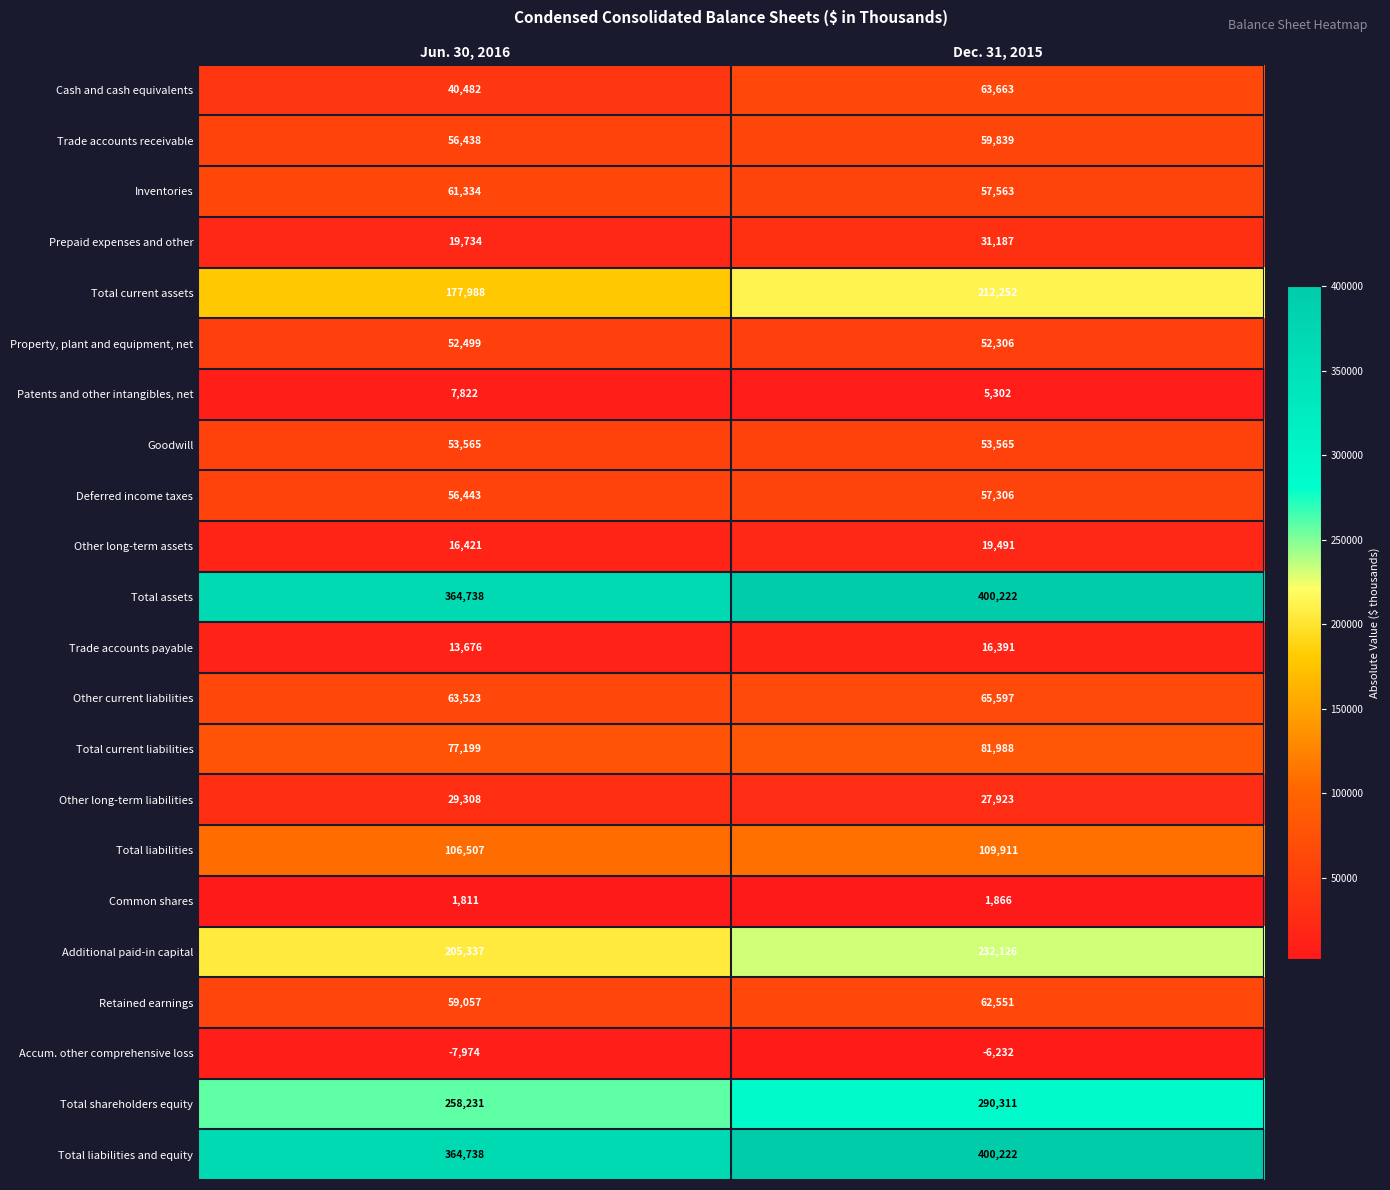

What is the difference between the maximum and minimum values in the Other current liabilities series?

2074